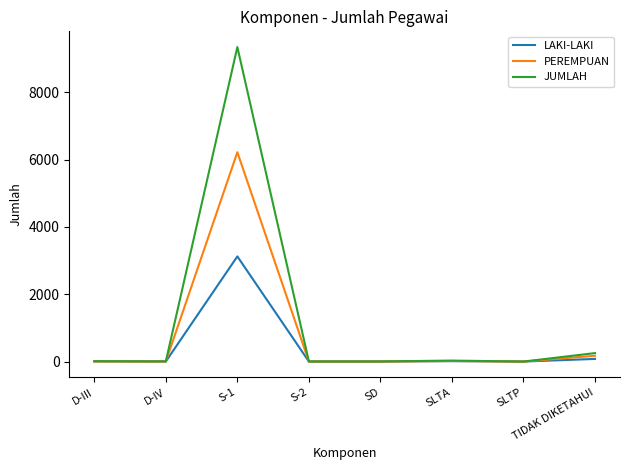

List the series in order of their peak value, highest first.

JUMLAH, PEREMPUAN, LAKI-LAKI